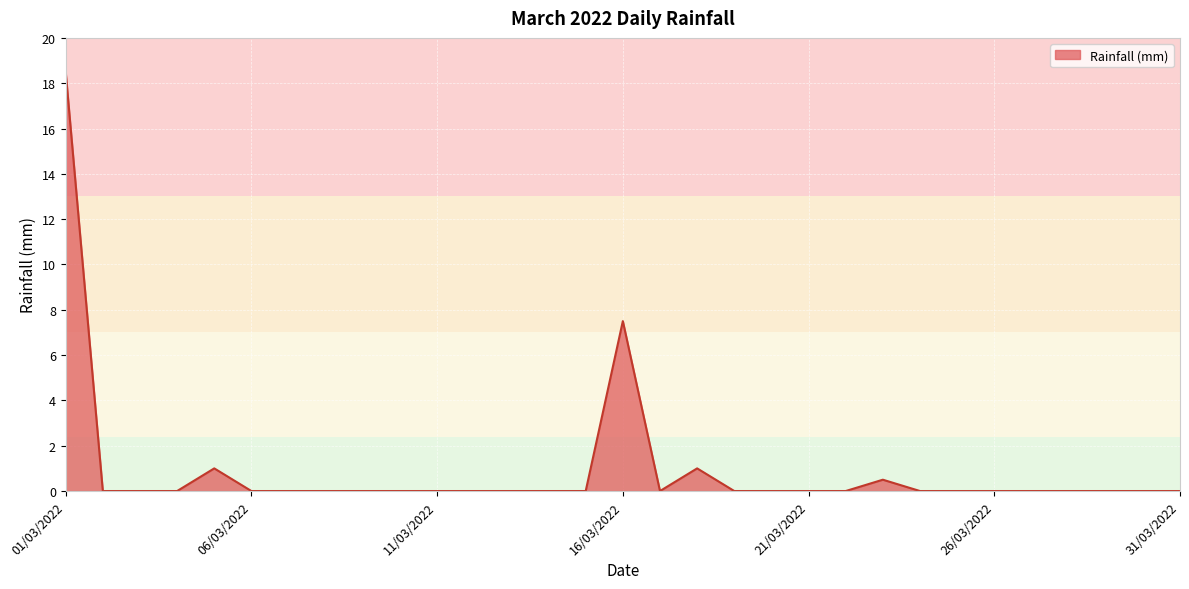

What is the difference between the maximum and minimum values?

18.5